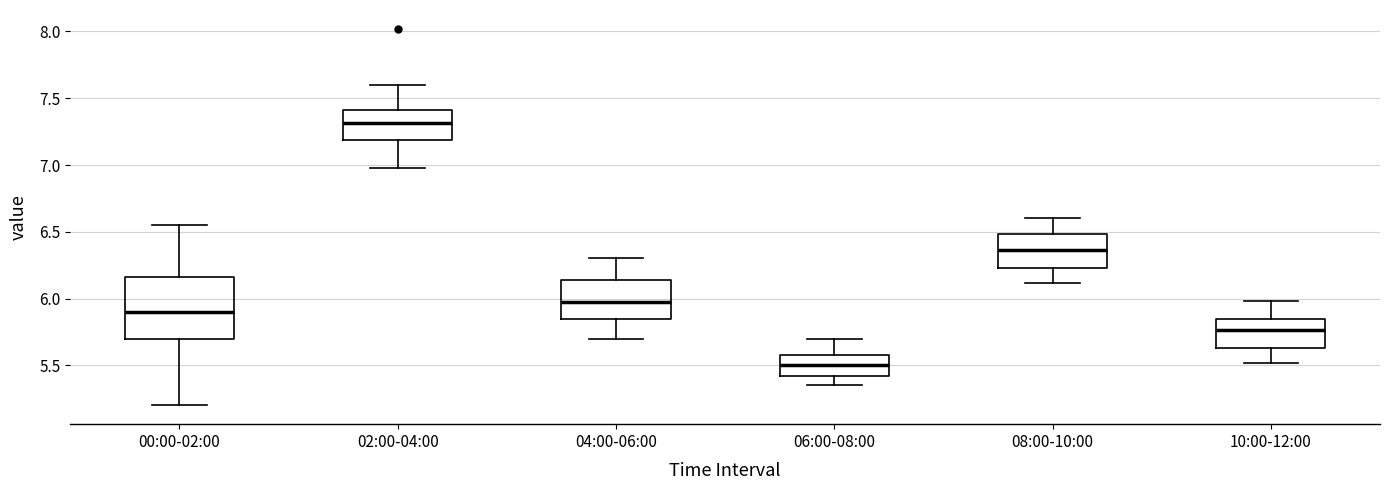

Reading left to right, read every box against the y-axis: the position of its median line, the range the box covers, and the ends of its whiskers. The values are not printed on the chart, so give them approximately, as read against the axis.

00:00-02:00: median 5.90, box 5.70 to 6.15, whiskers 5.20 to 6.55
02:00-04:00: median 7.30, box 7.20 to 7.40, whiskers 7.00 to 7.60
04:00-06:00: median 6.00, box 5.85 to 6.15, whiskers 5.70 to 6.30
06:00-08:00: median 5.50, box 5.40 to 5.60, whiskers 5.35 to 5.70
08:00-10:00: median 6.35, box 6.25 to 6.50, whiskers 6.10 to 6.60
10:00-12:00: median 5.75, box 5.65 to 5.85, whiskers 5.50 to 6.00